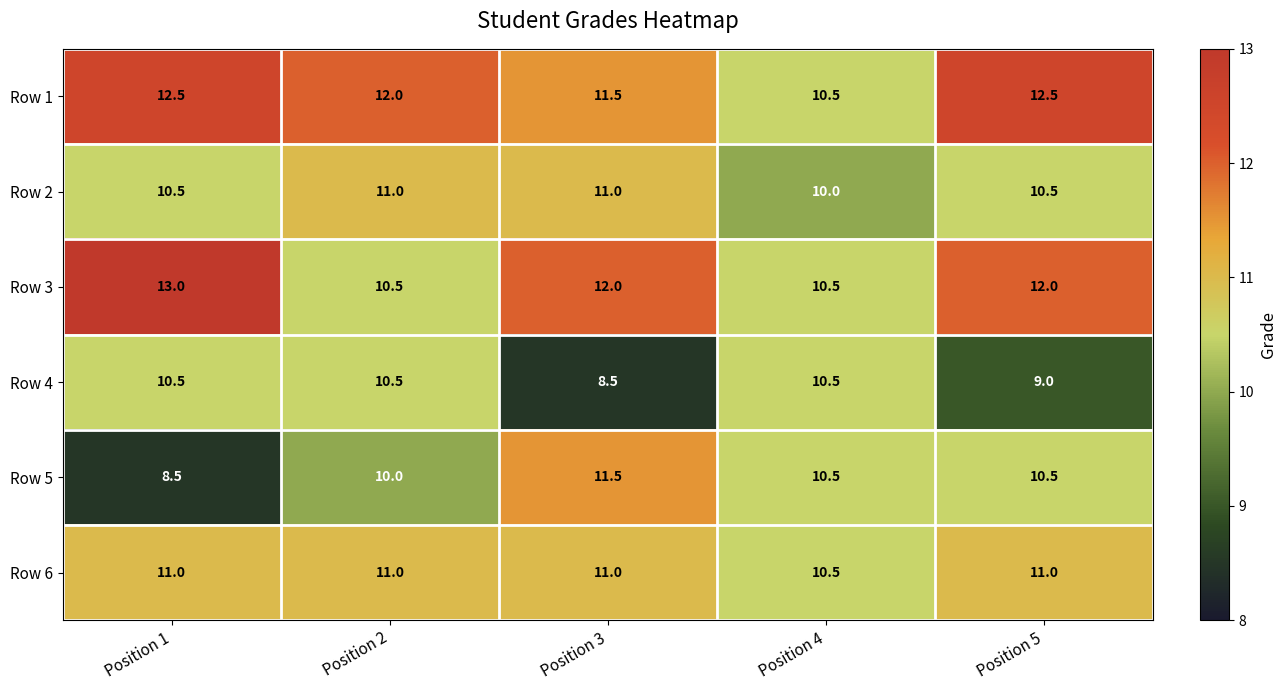

How many Row 3 values are between 10 and 12?

4